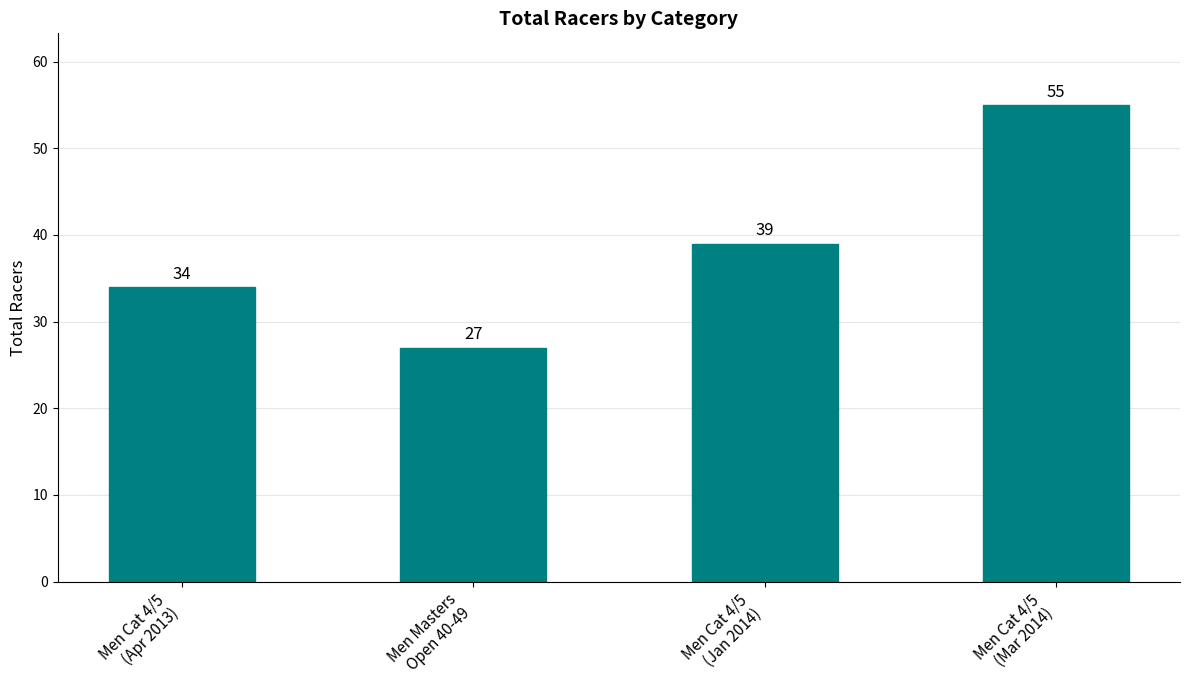

Reading left to right, extract all data points from this chart.

Men Cat 4/5
(Apr 2013)=34	Men Masters
Open 40-49=27	Men Cat 4/5
(Jan 2014)=39	Men Cat 4/5
(Mar 2014)=55